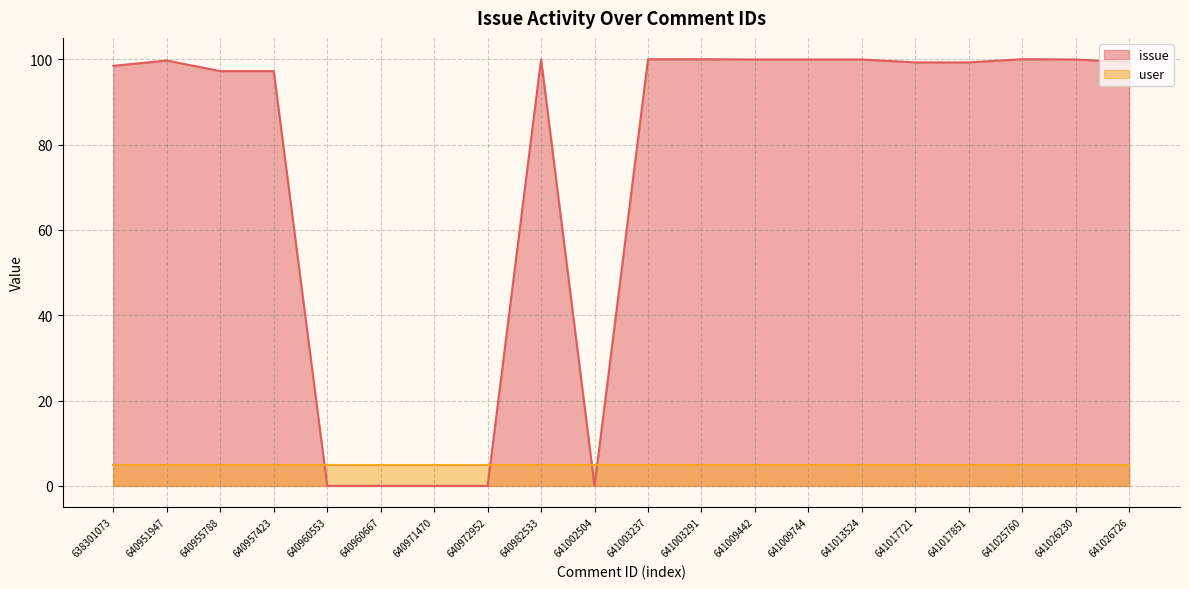

Count the number of values greater than 99.

12